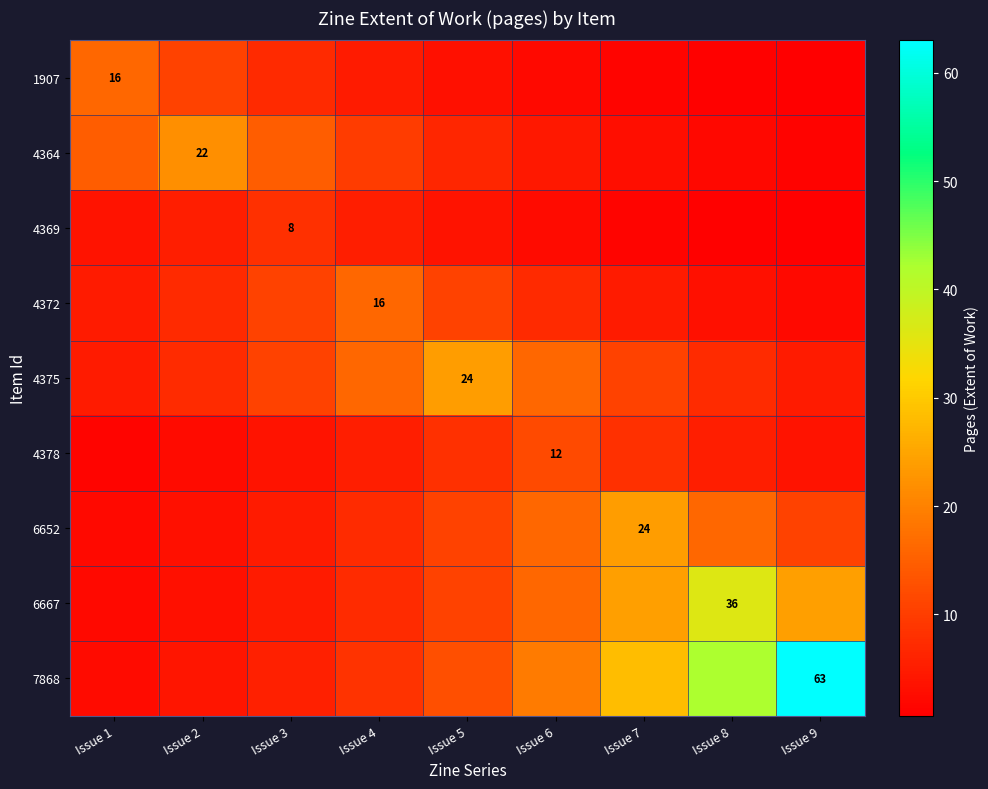

What is the difference between the highest and lowest values at Issue 1?

14.4